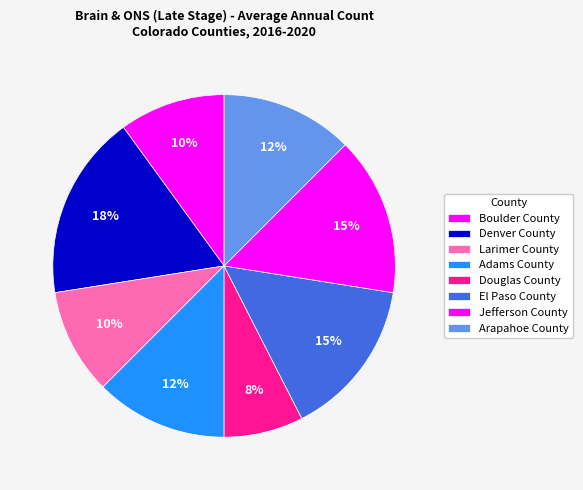

To the nearest percent, what is the average slice percentage?

12%